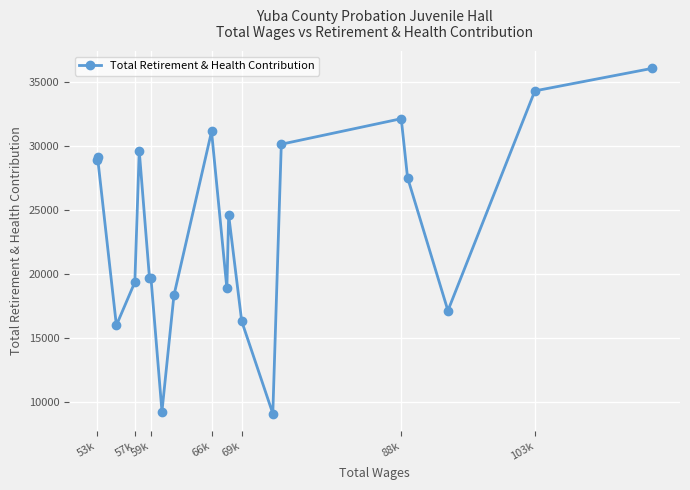

What is the difference between the second highest and second lowest values?

25050